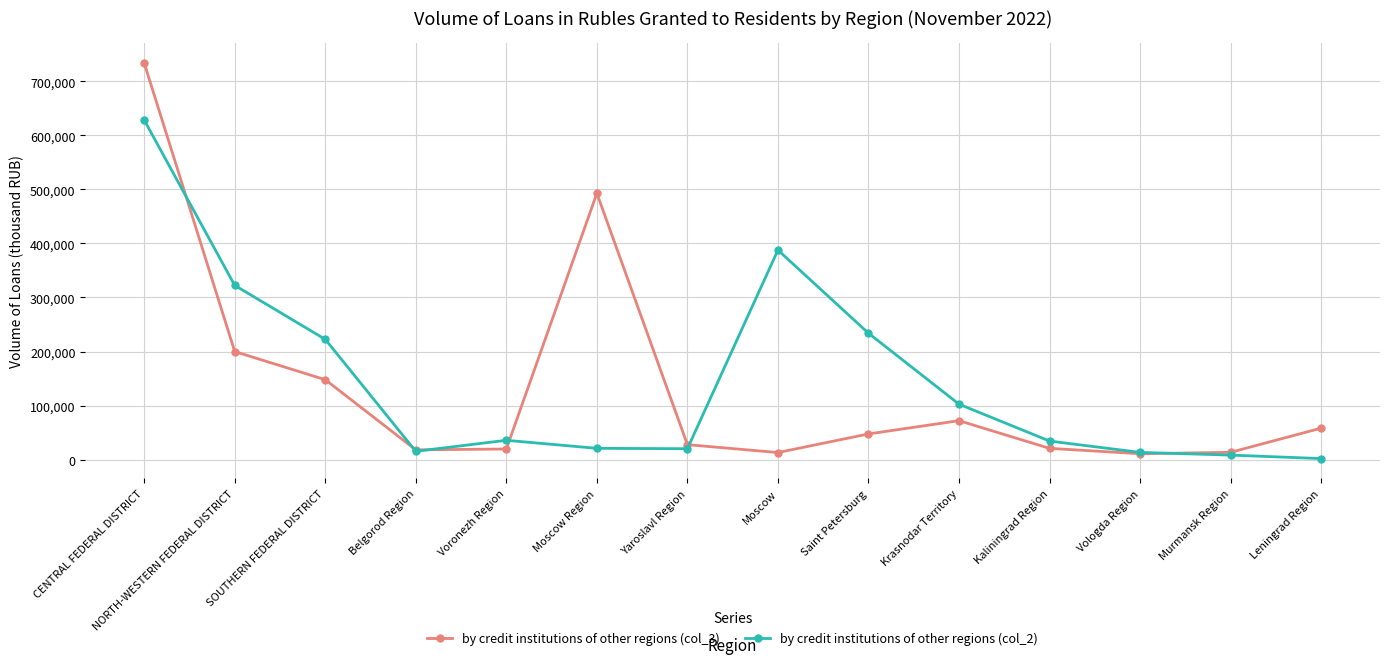

Which series ends up on top after the final intersection of by credit institutions of other regions (col_2) and by credit institutions of other regions (col_3)?

by credit institutions of other regions (col_3)